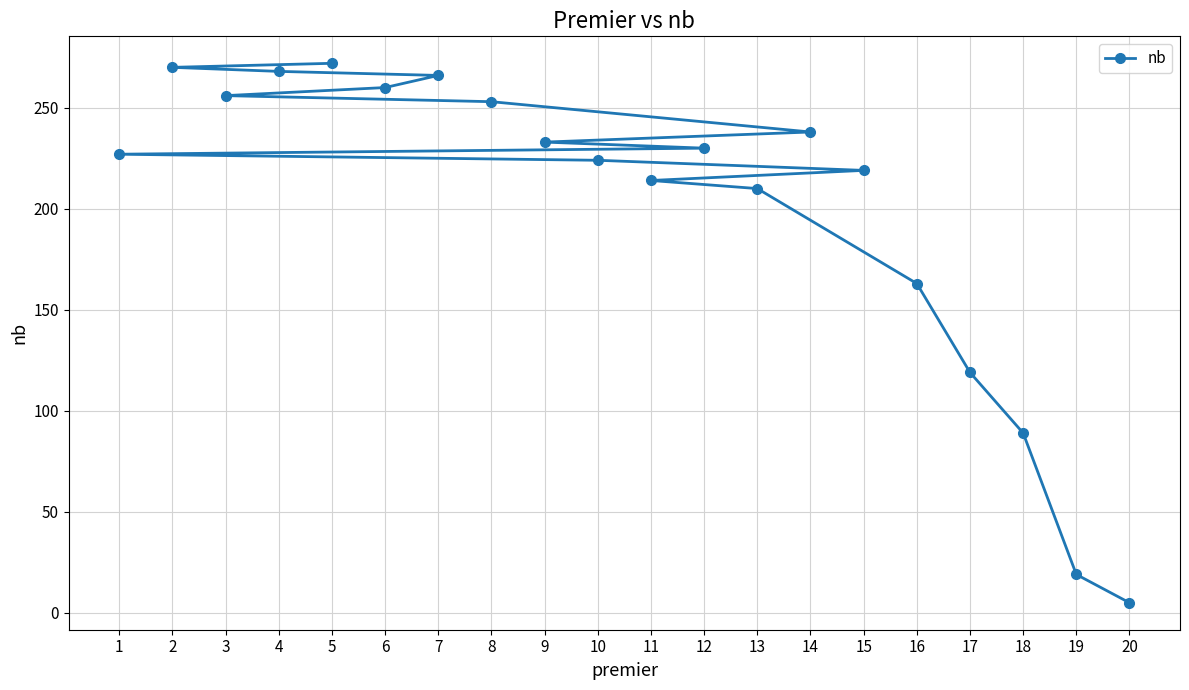

Reading right to left, what are all the values shown in this chart?

20=5	19=19	18=89	17=119	16=163	15=219	14=238	13=210	12=230	11=214	10=224	9=233	8=253	7=266	6=260	5=272	4=268	3=256	2=270	1=227